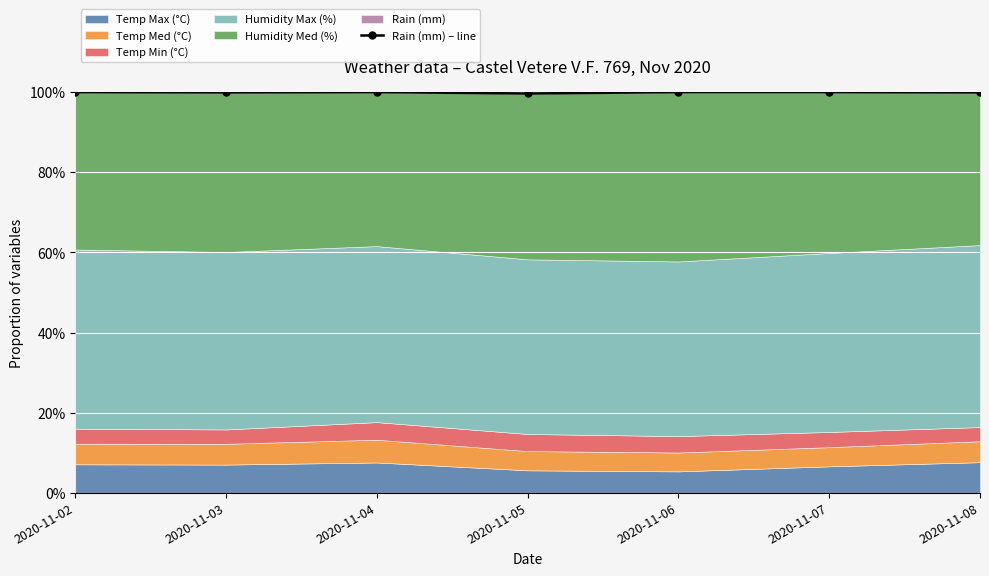

How many lines are shown in the chart?

1